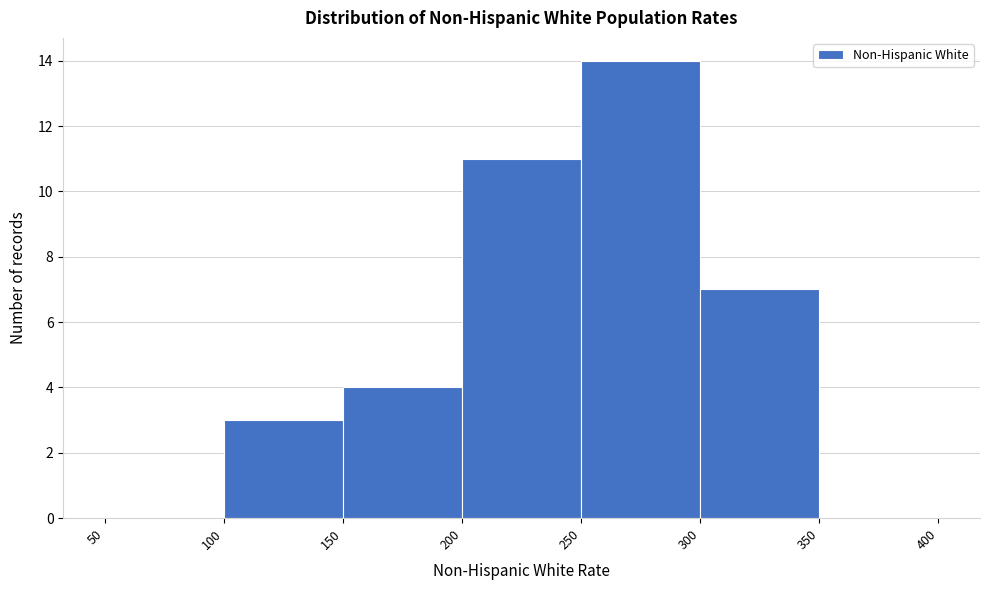

Which range on the x-axis has the tallest bar?

250 to 300